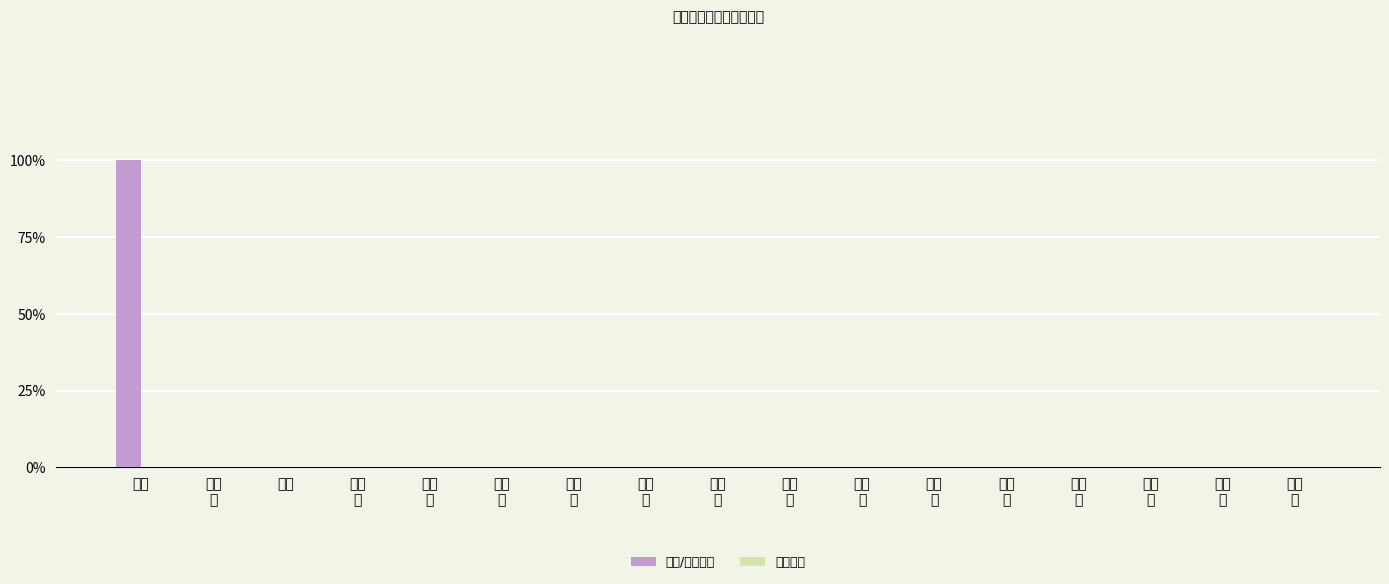

Which label corresponds to the smallest value in the chart?

李铁
秀